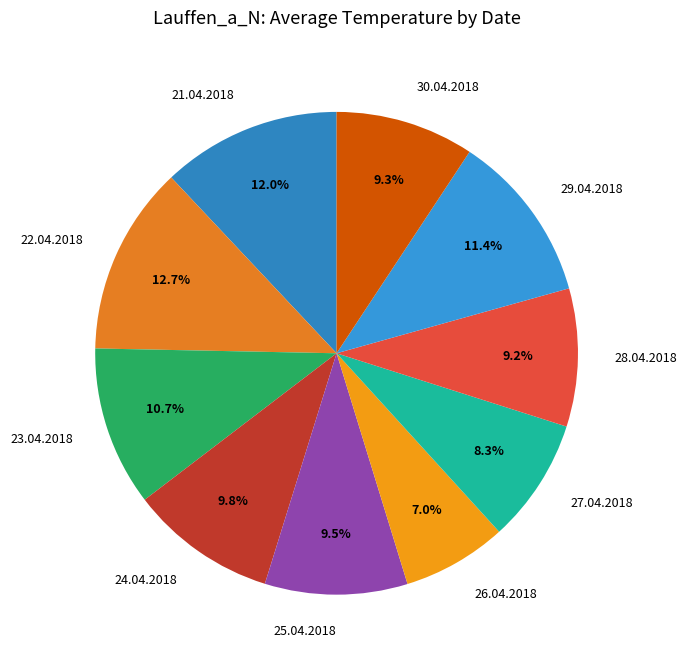

What percentage is the 21.04.2018 slice, to the nearest percent?

12%